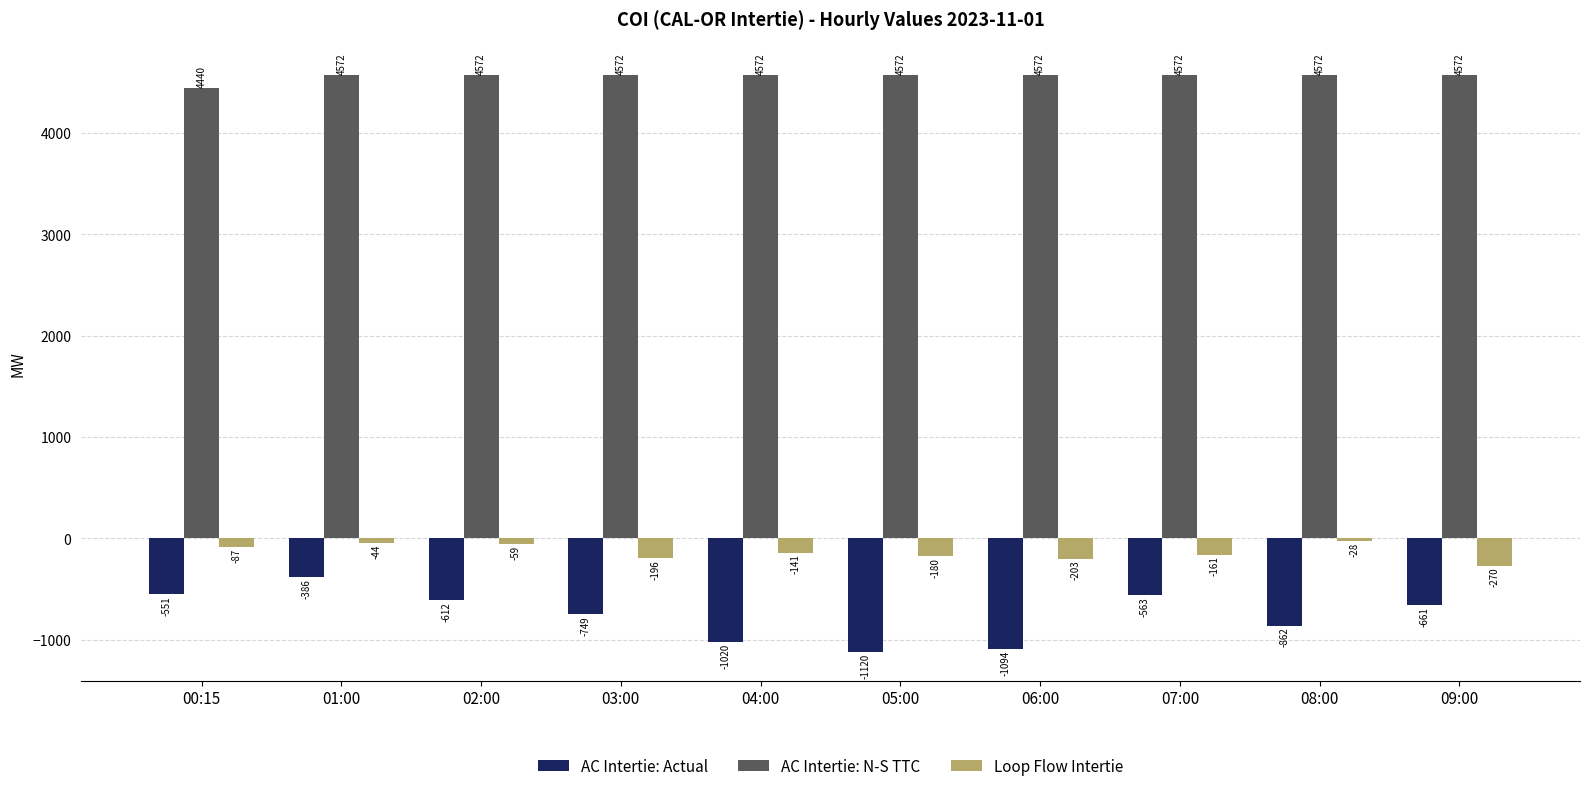

Is the value of AC Intertie: Actual at 07:00 greater than the value of AC Intertie: N-S TTC at 03:00?

No